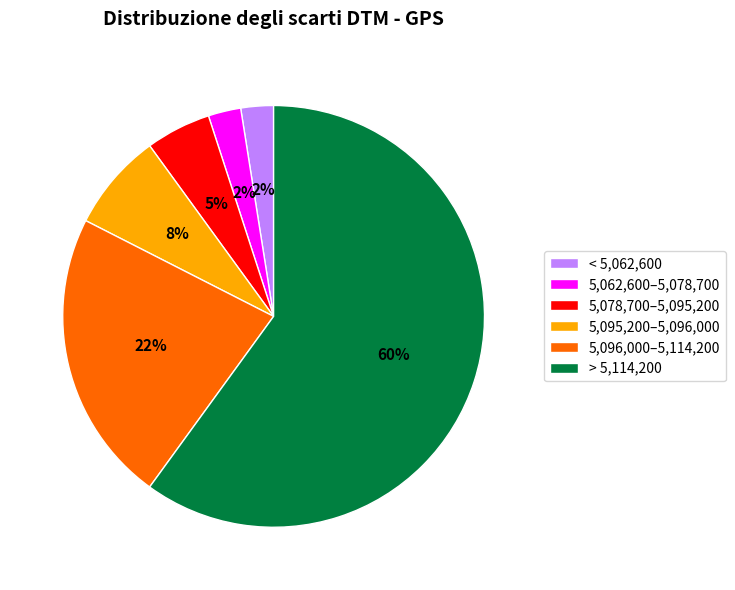

Which has a higher value, 5,062,600–5,078,700 or 5,095,200–5,096,000?

5,095,200–5,096,000